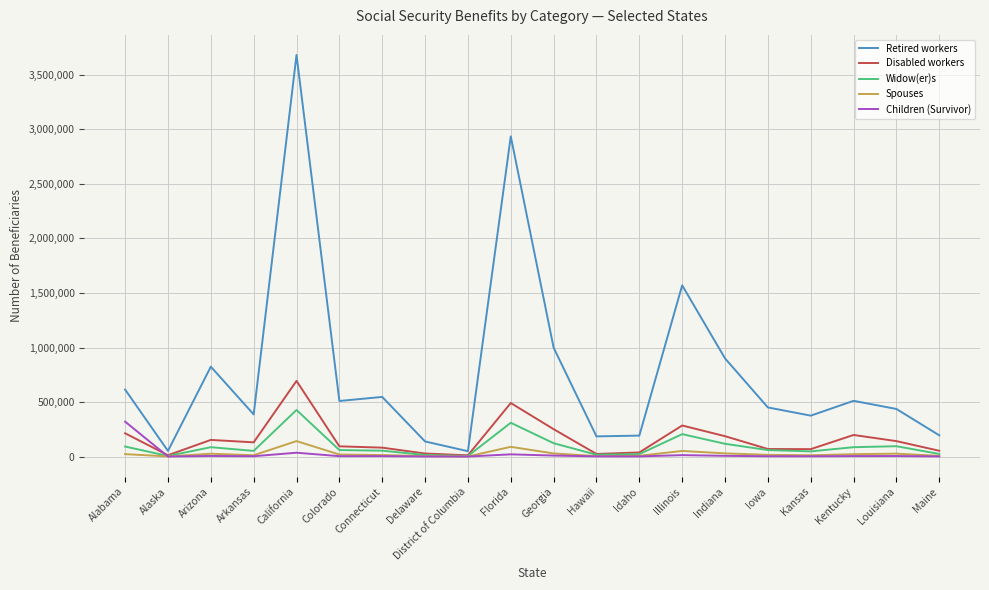

How many values in the Retired workers series are below 509759?

10